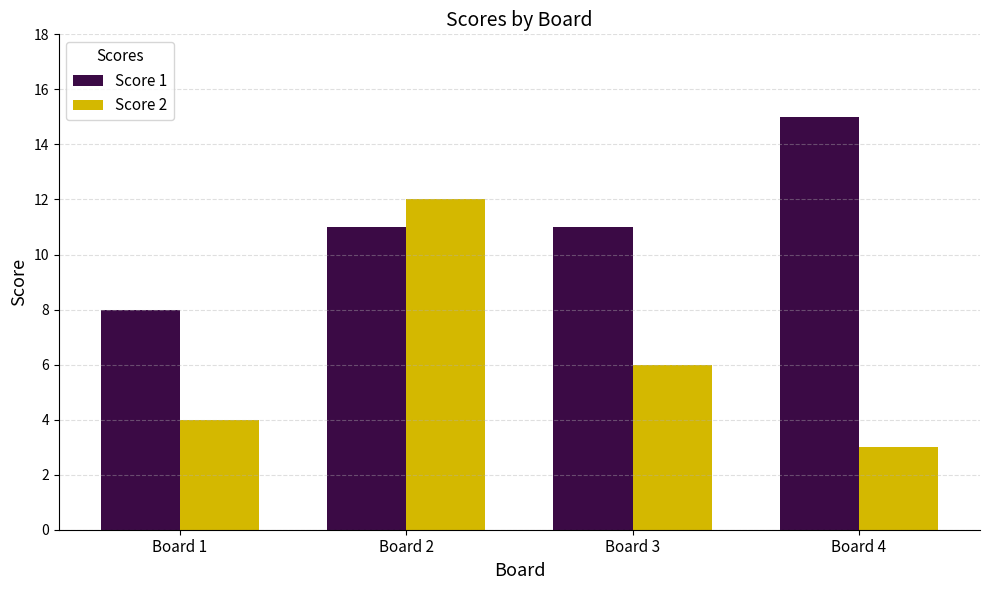

At how many categories does at least one series exceed 6?

4